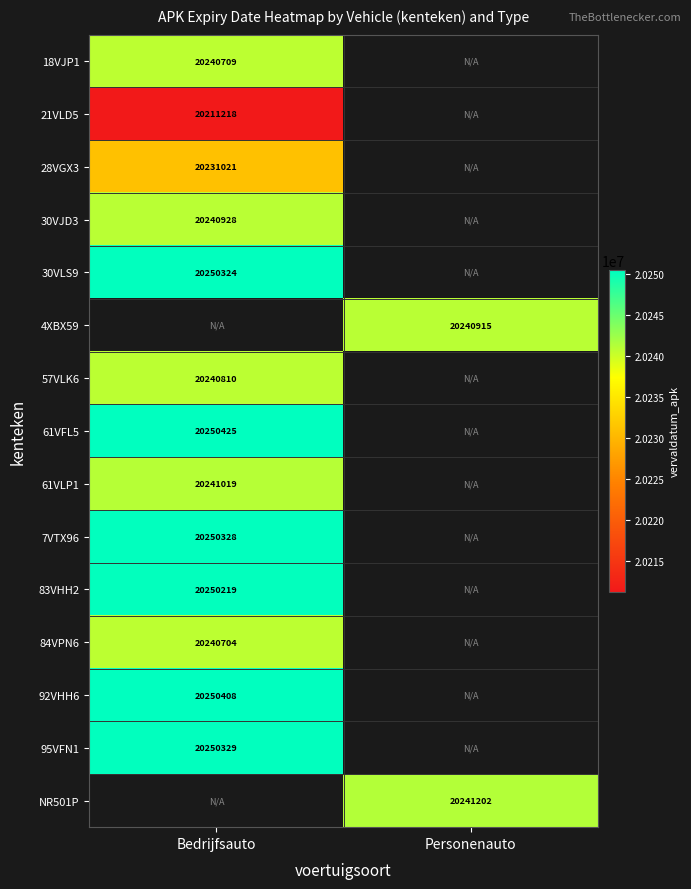

True or false: 30VJD3 has a value of 5476830.8 at Bedrijfsauto.

False